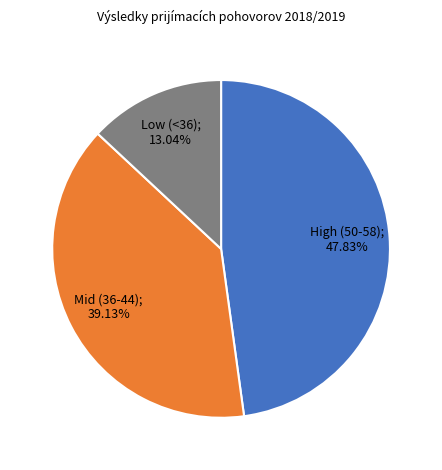

Does any single category account for the majority?

No